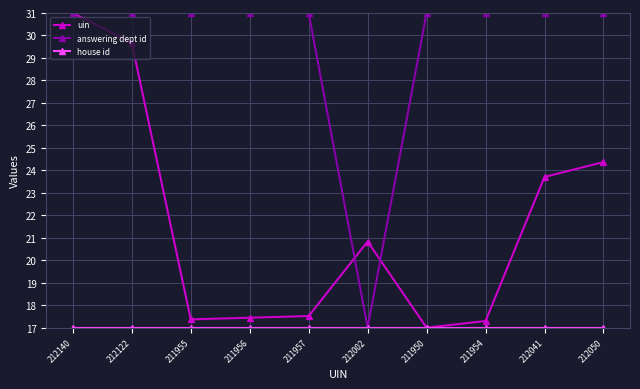

True or false: uin has a value of 17.0 at 211950.

True